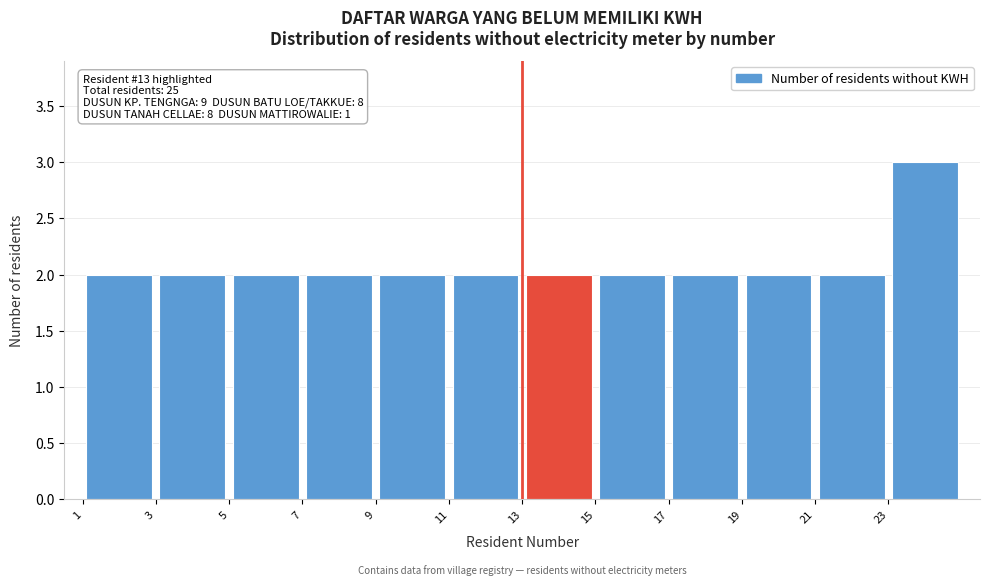

Which range on the x-axis has the tallest bar?

23 to 25